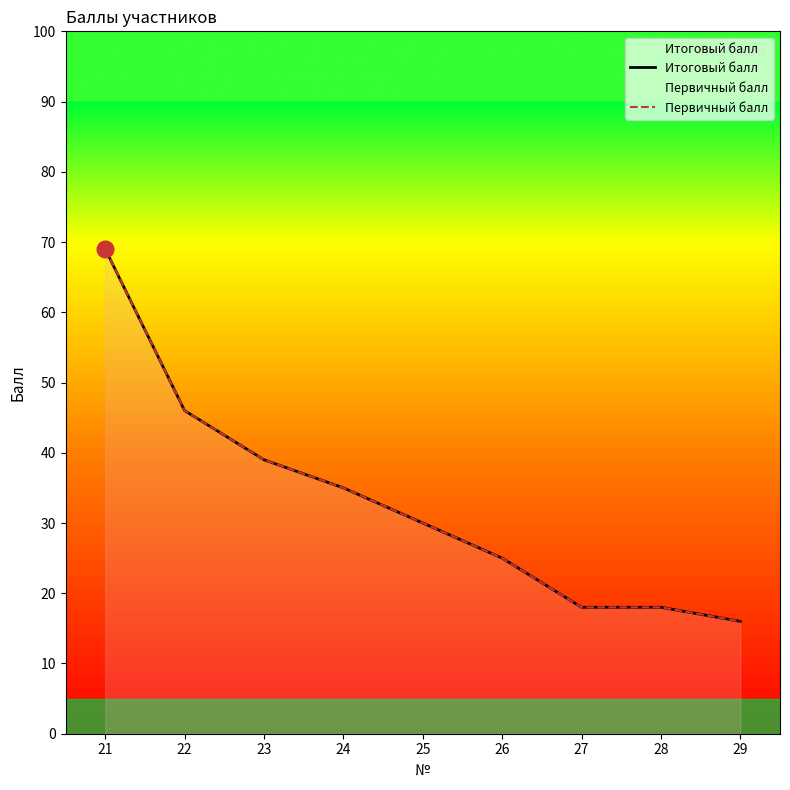

What is the value of the Первичный балл point at the 7th from the left?

18